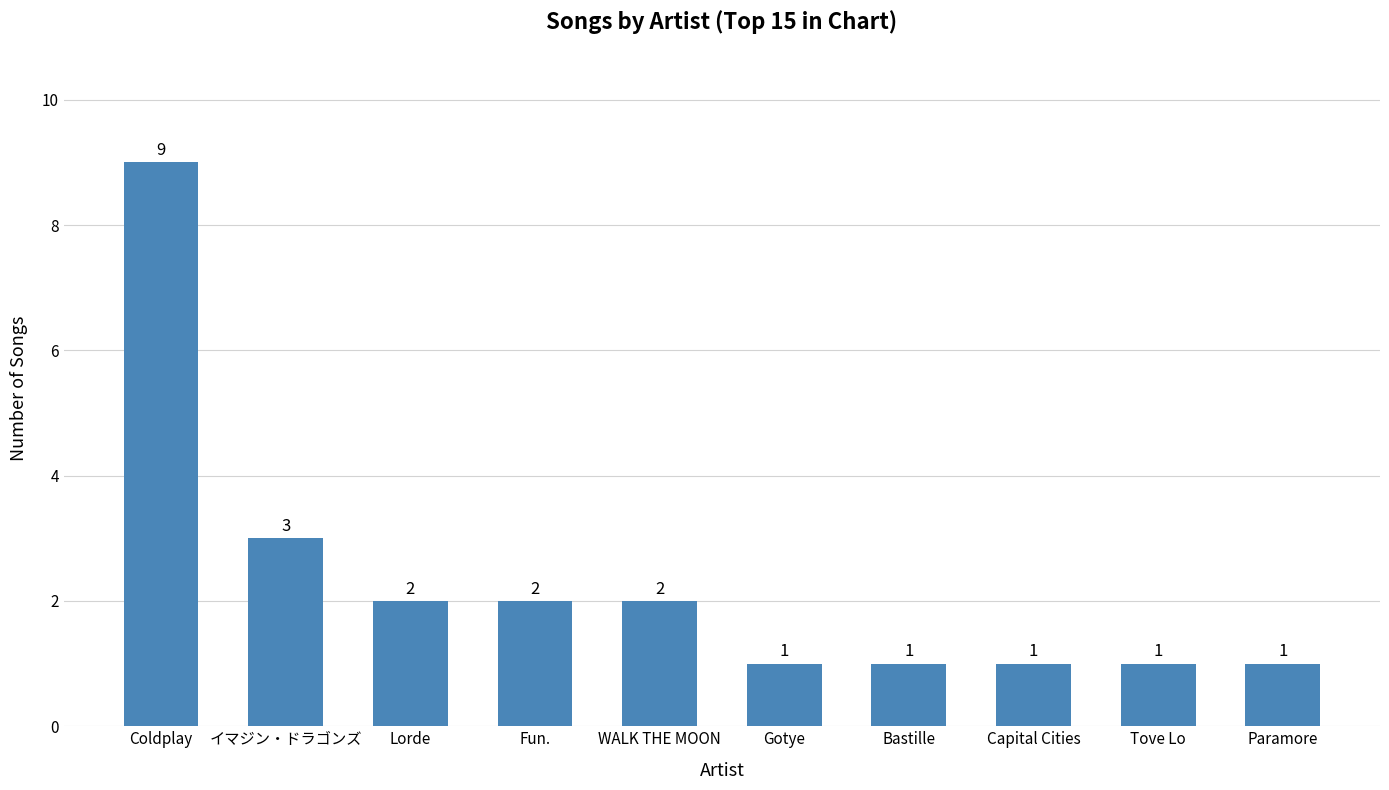

What is the ratio of the value at Tove Lo to the value at Gotye?

1.0